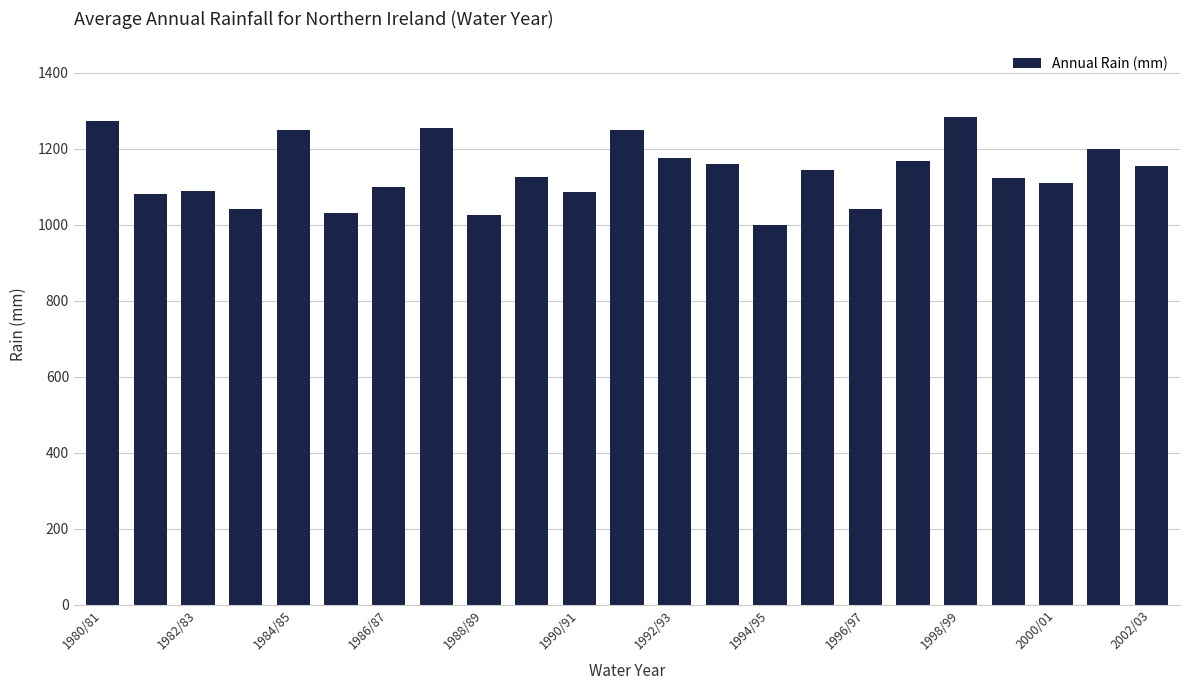

What is the greatest value displayed?

1283